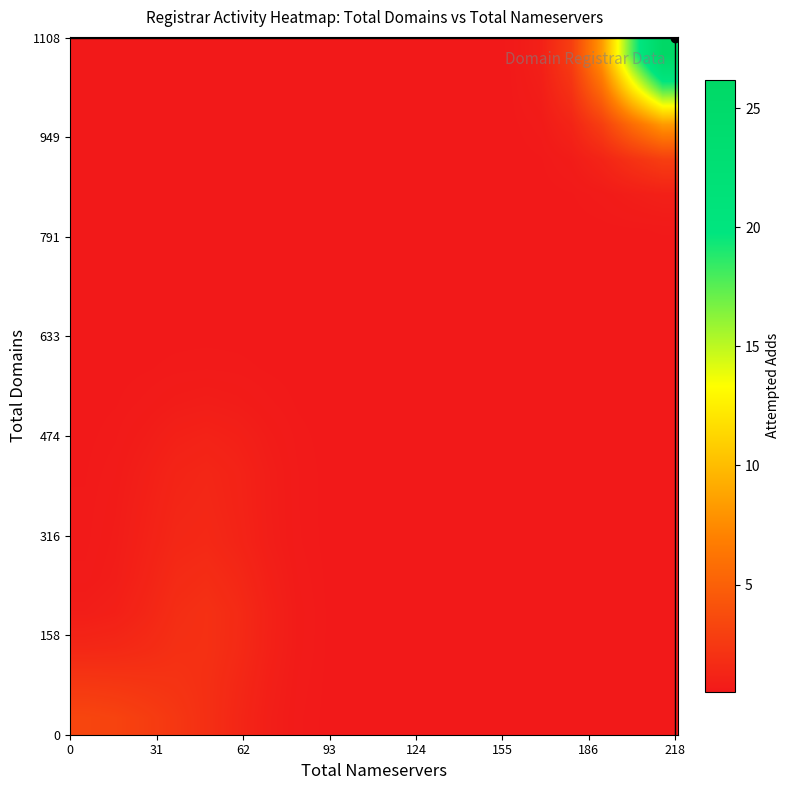

At how many categories does at least one series exceed 23?

1